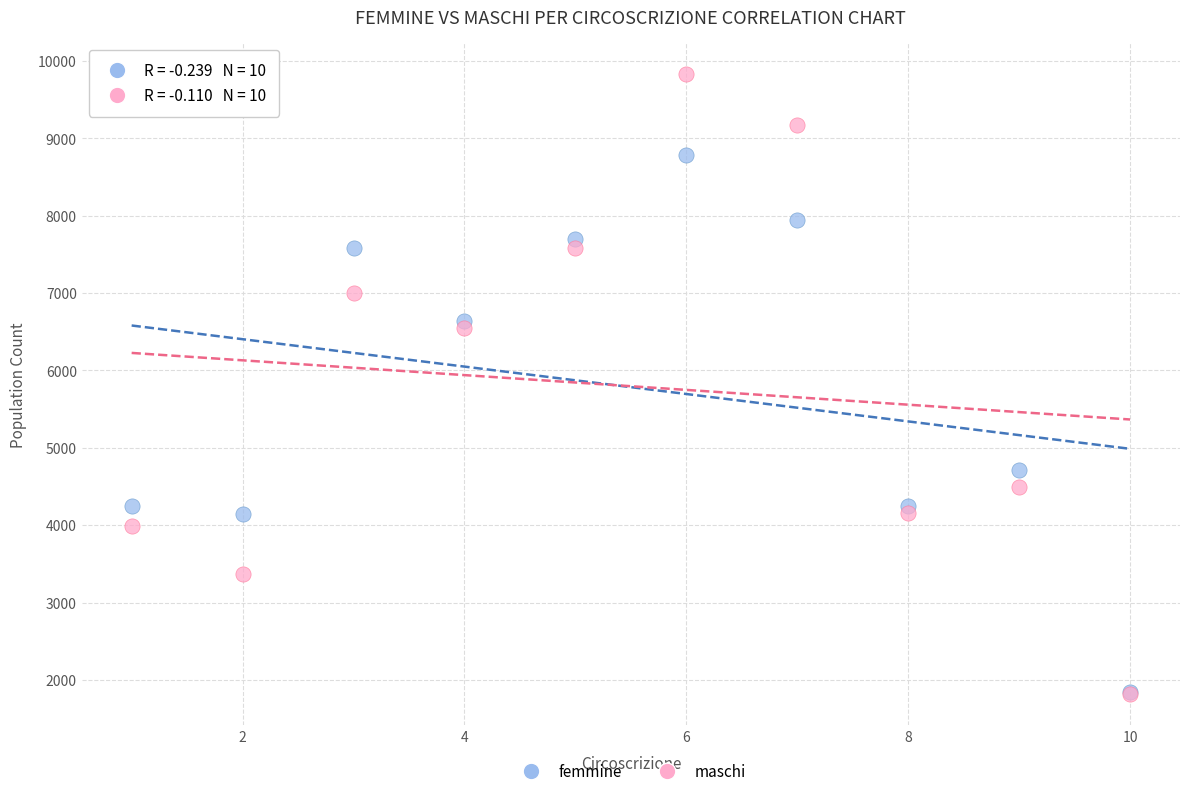

Which series contains the highest Y value?

maschi